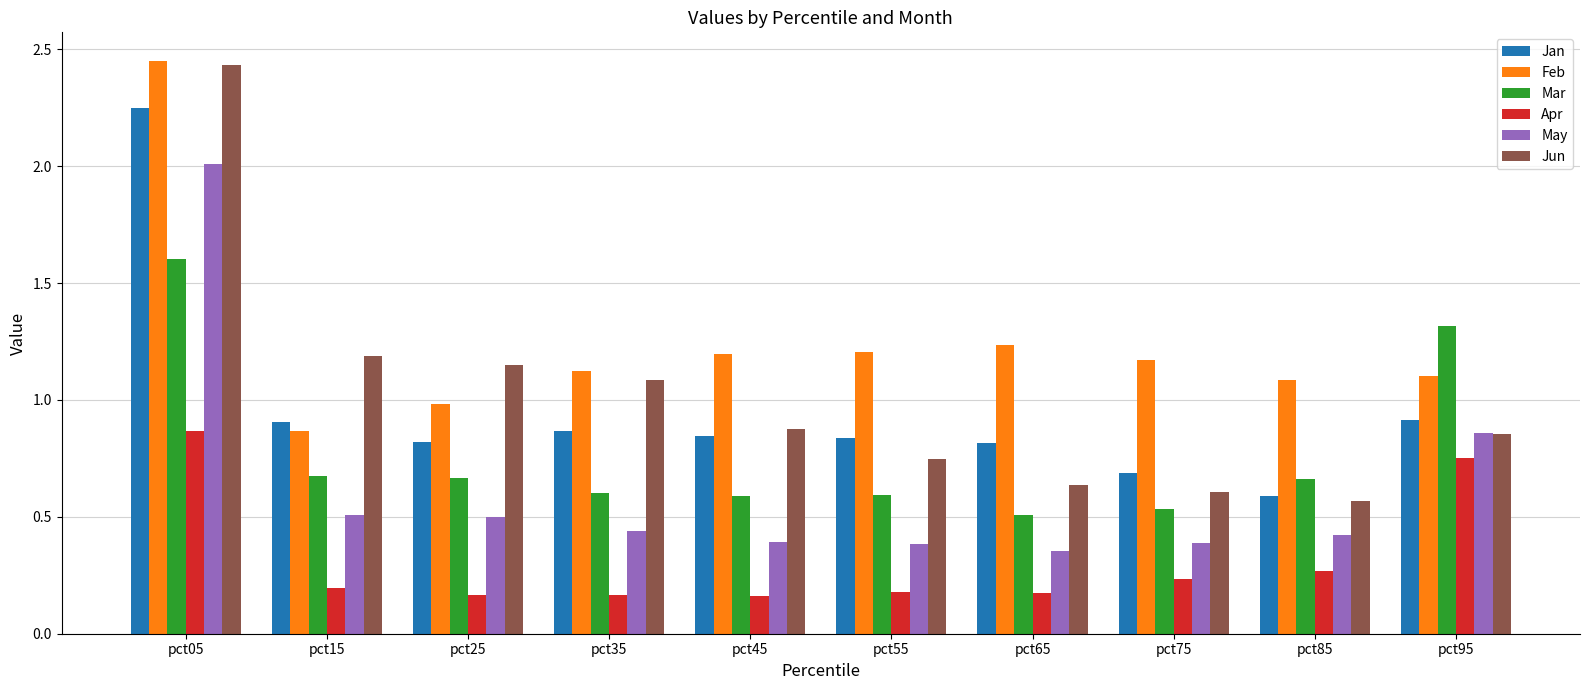

Which series has the widest spread of values?

Jun